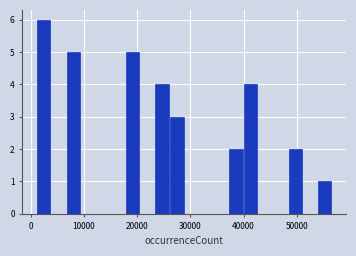

Read against the x-axis, roughly where is the centre of the tallest bar?

2000